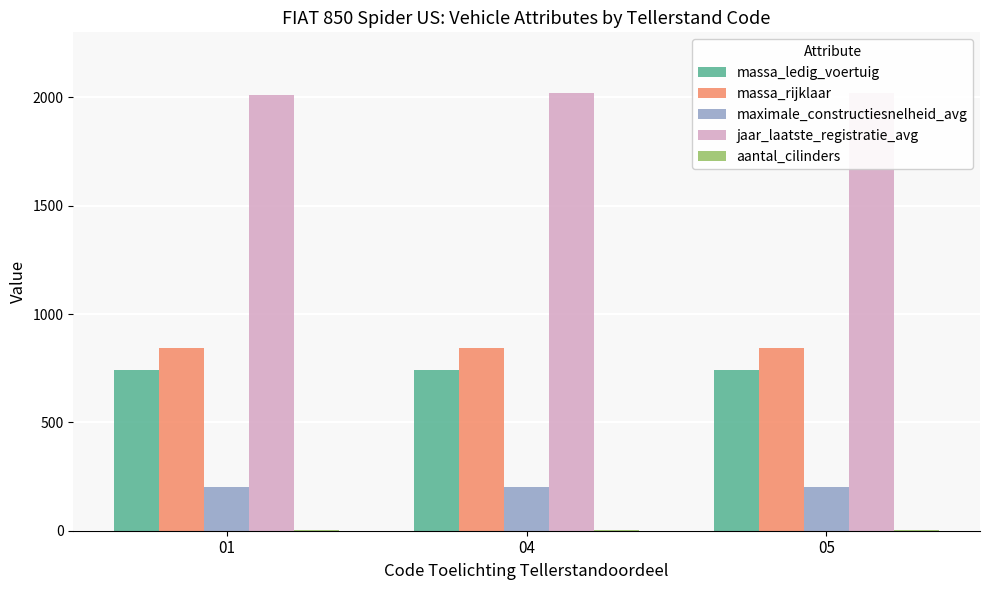

Which has a higher value, 05 or 01?

05